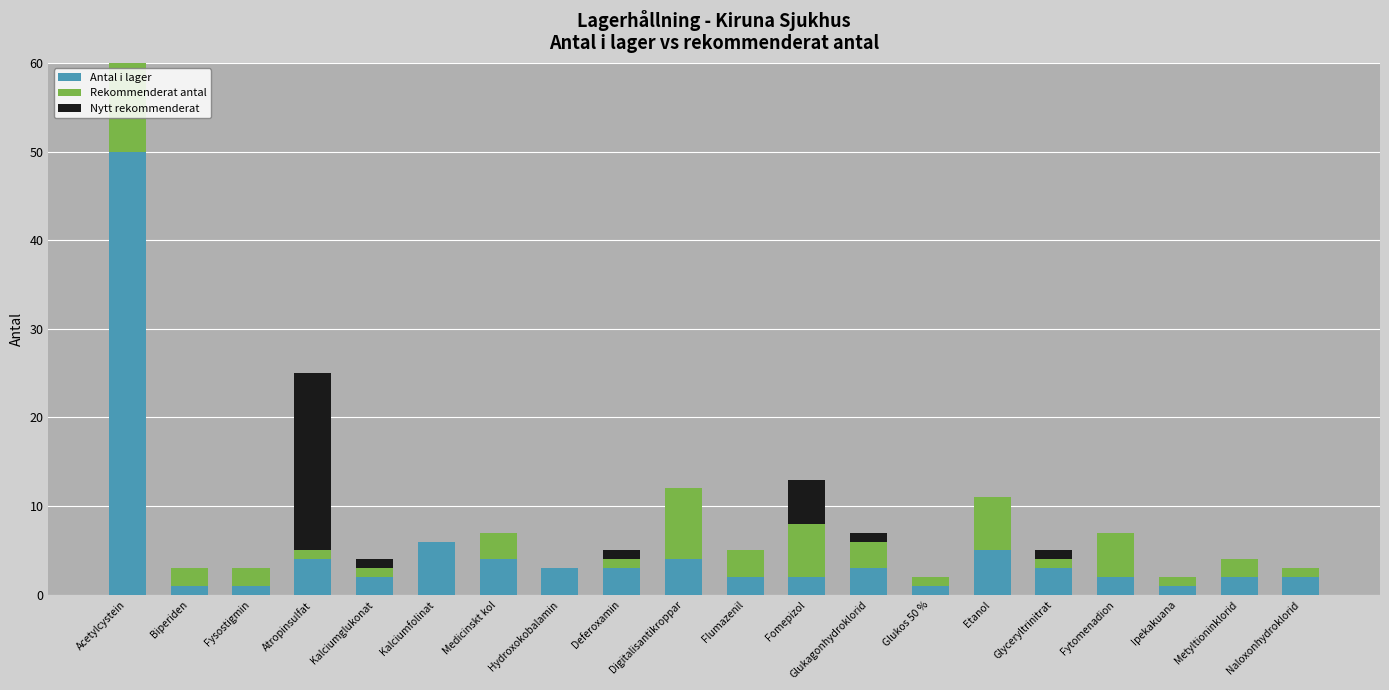

What is the difference between the maximum and minimum values in the Rekommenderat antal series?

40